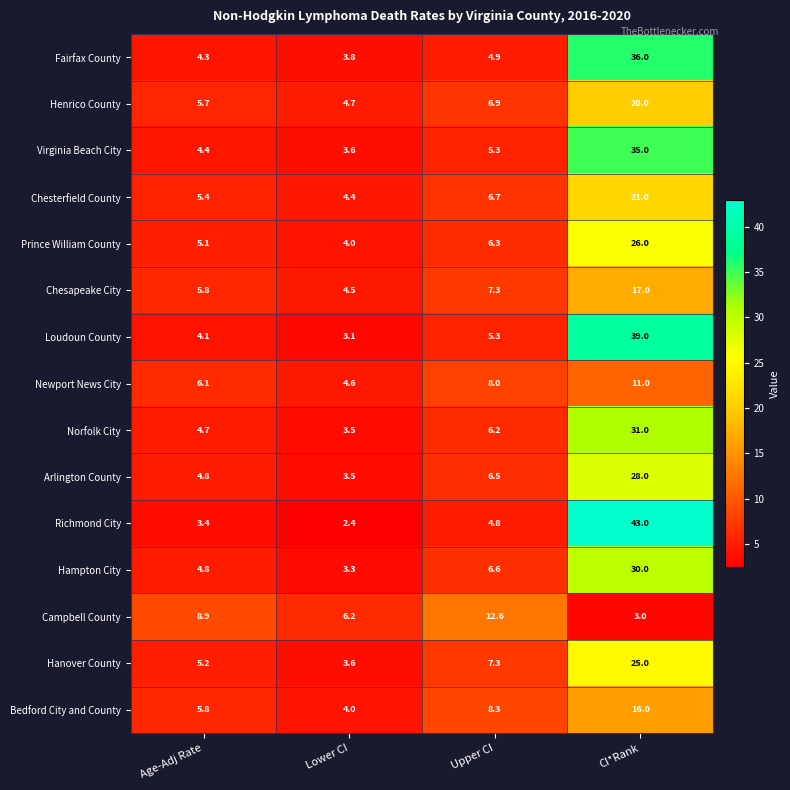

At which category does the chart reach its peak across all series?

CI*Rank